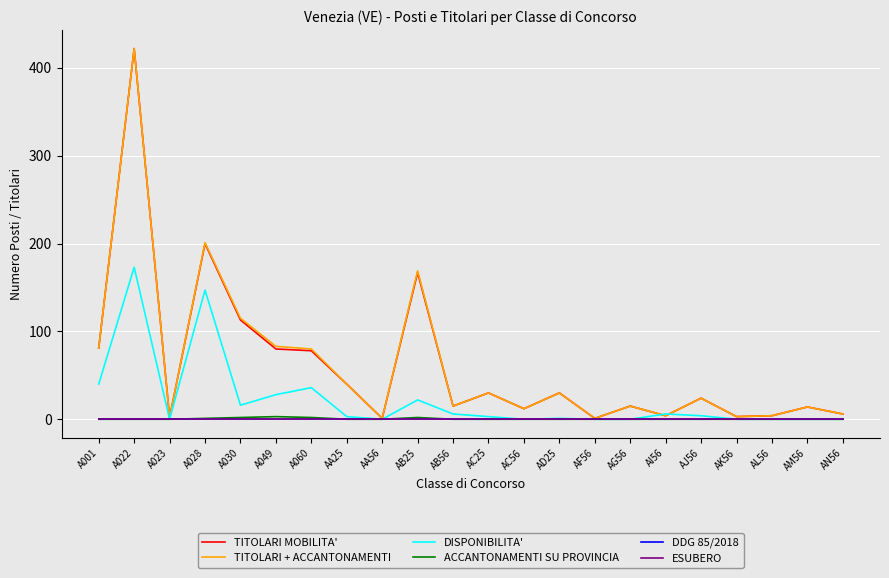

Does the chart have visible grid lines?

Yes